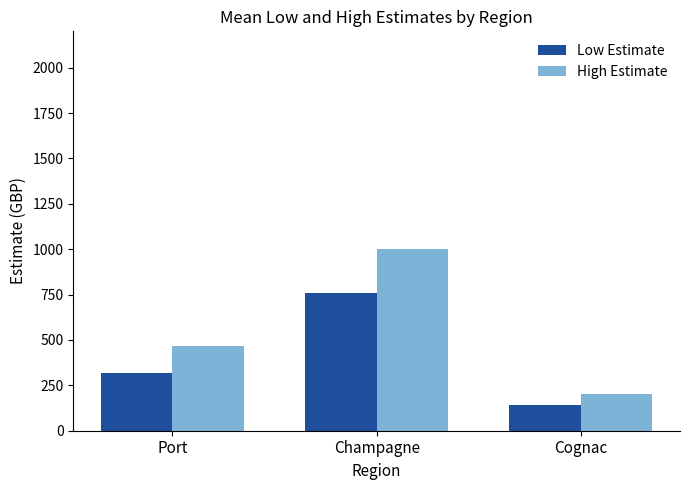

Reading left to right, list all the values displayed in this chart.

Low Estimate: Port=318	Champagne=756	Cognac=140
High Estimate: Port=469	Champagne=1002	Cognac=200